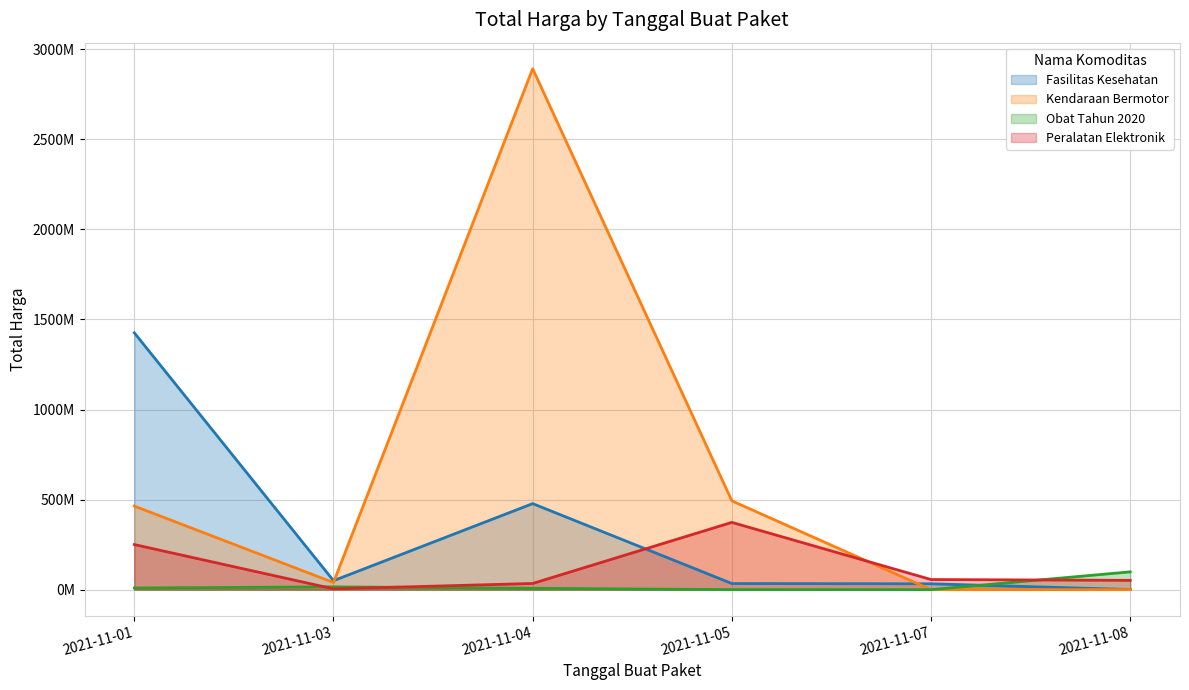

At which category is the sum across all series the highest?

2021-11-04